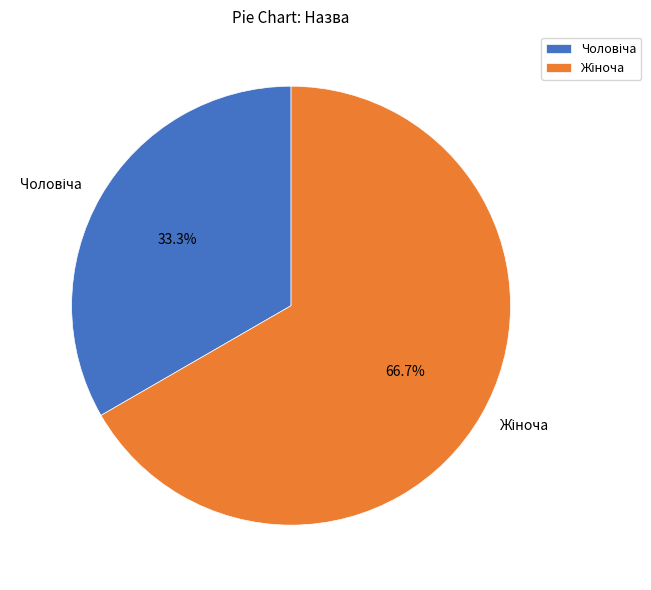

What percentage do Чоловіча and Жіноча together represent?

100.0%